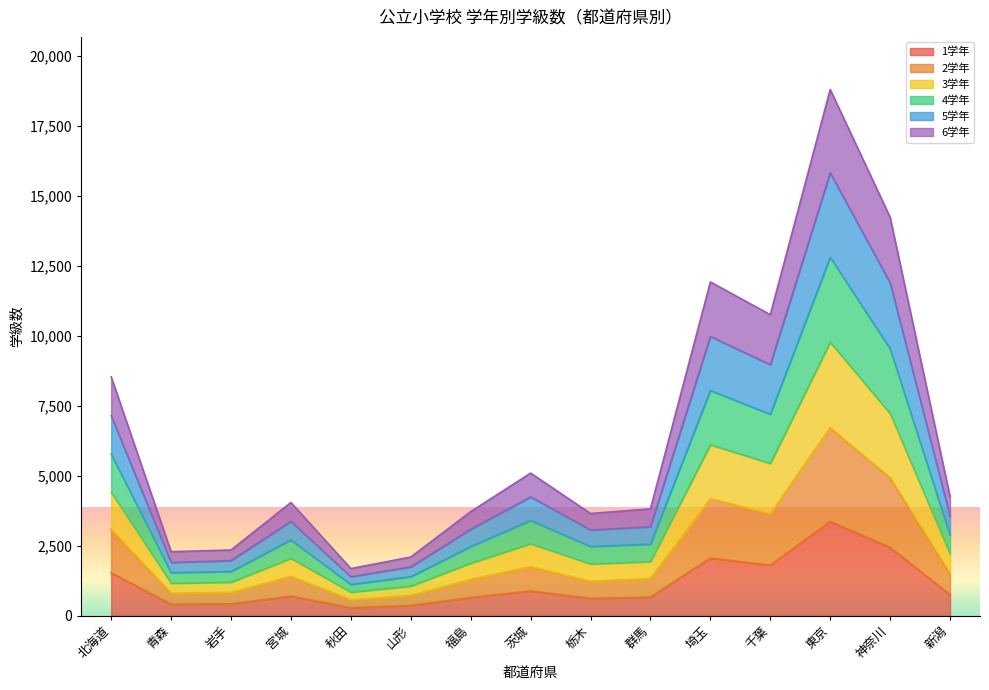

Which series has the widest spread of values?

3学年